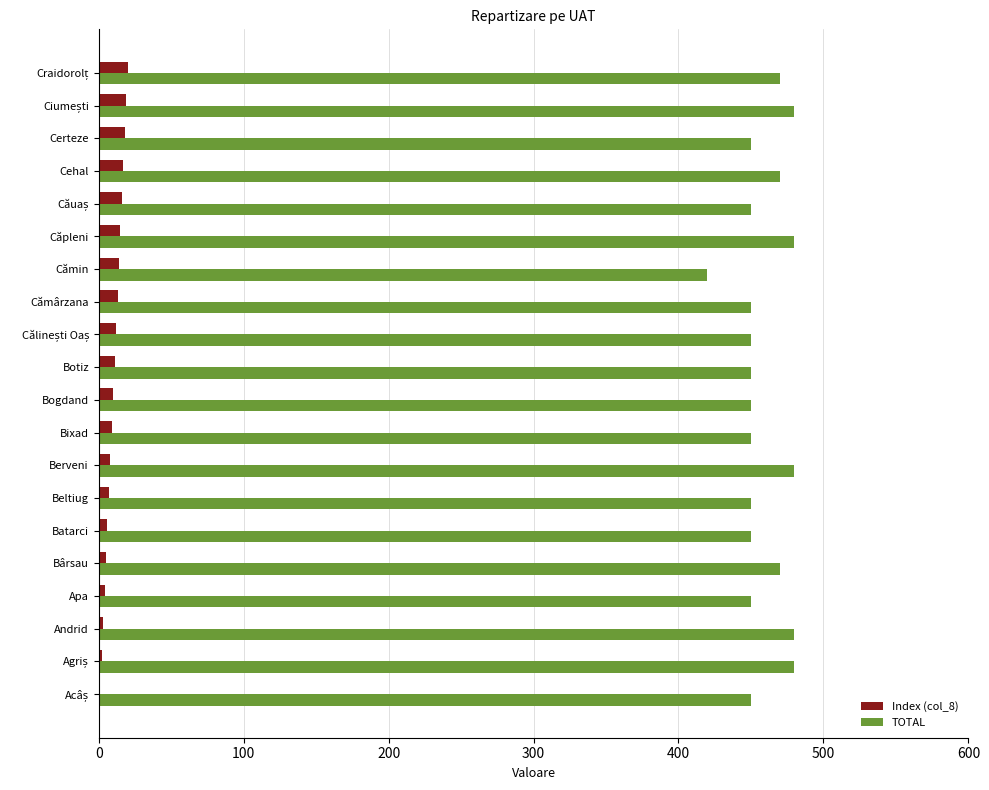

What is the highest value of the TOTAL series?

480